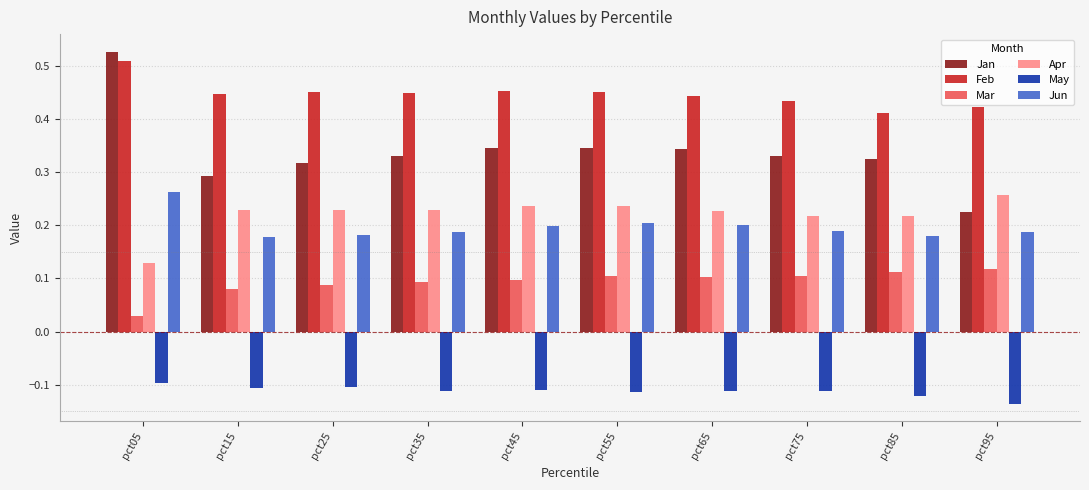

Where is Apr nearest to the value 0?

pct05